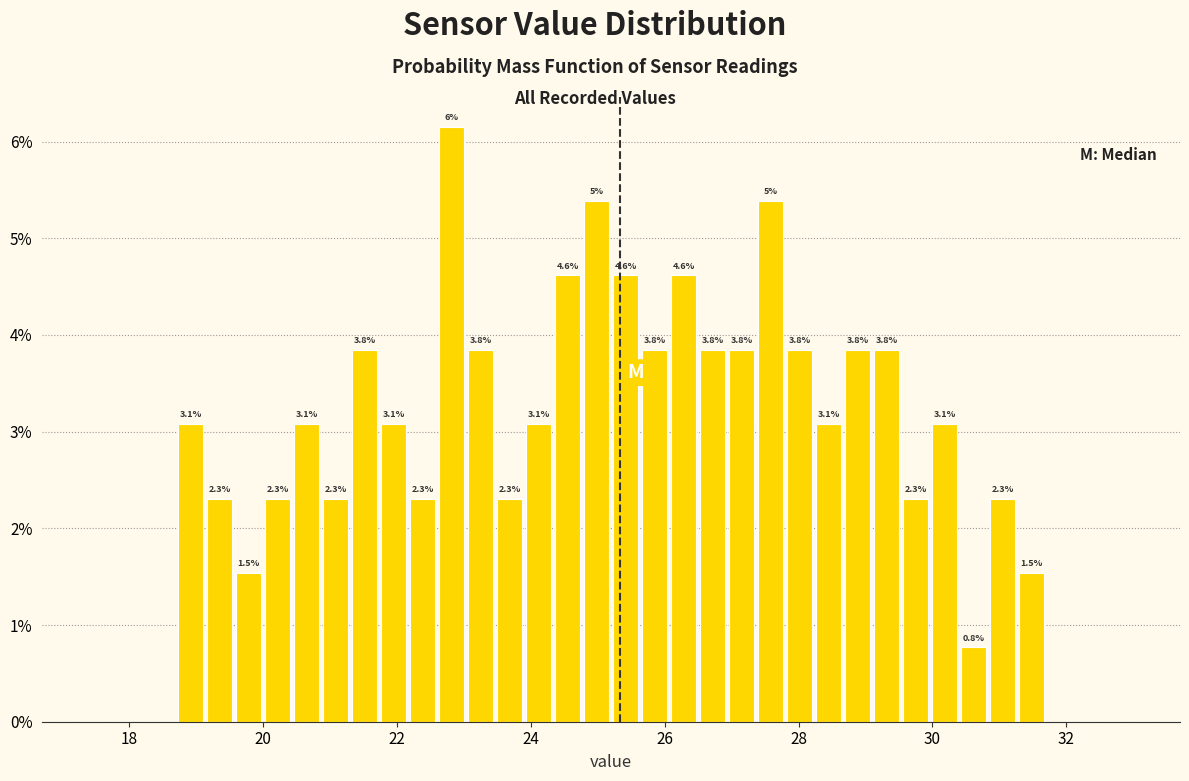

Around what value on the x-axis is the tallest bar? Give the approximate position of its centre, as read against the axis.

22.8